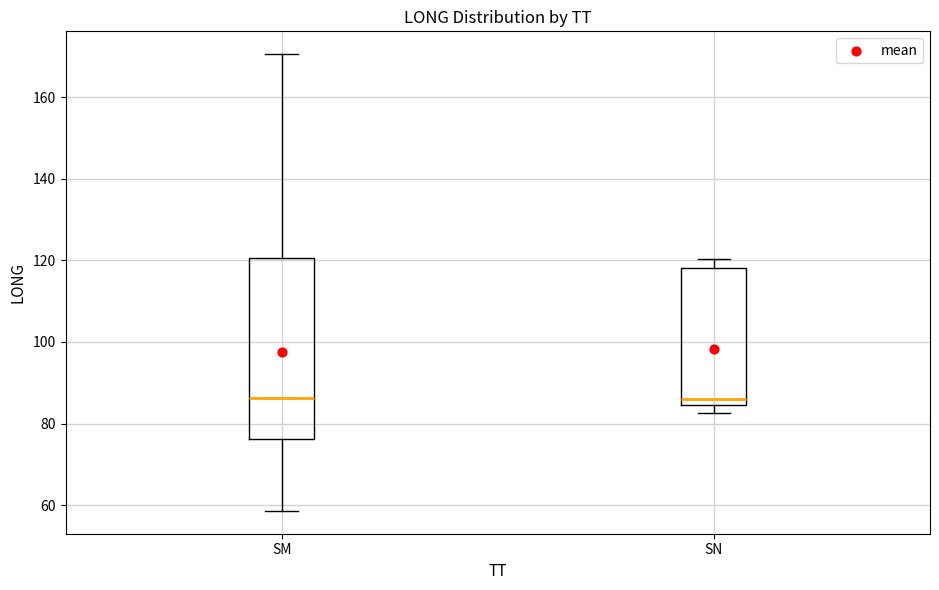

Reading left to right, transcribe this box plot: for each box, give where its median line is, the range the box spans, and where its two whiskers end, as read against the y-axis. The values are not printed on the chart, so give them approximately, as read against the axis.

SM: median 86, box 76 to 120, whiskers 58 to 170
SN: median 86, box 84 to 118, whiskers 82 to 120